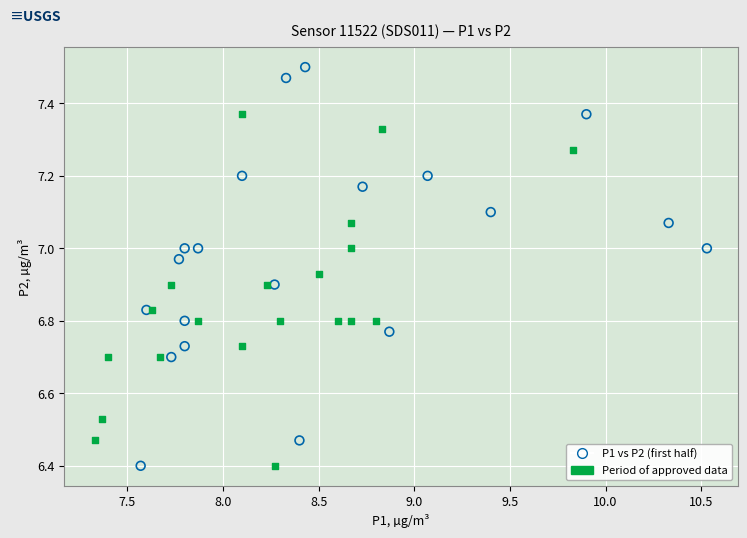

Which series has the widest spread of Y values?

P1 vs P2 (first half)